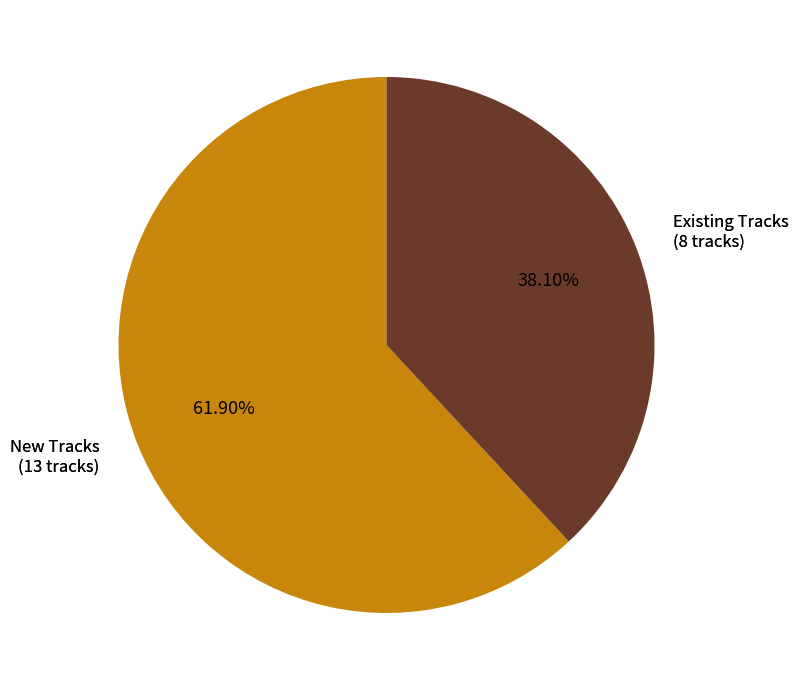

Does any single category account for the majority?

Yes